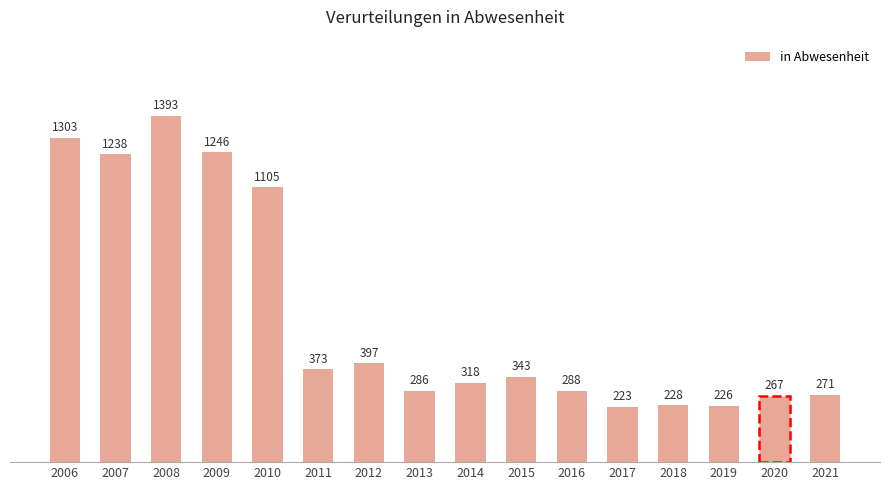

What is the difference between the maximum and minimum values?

1170